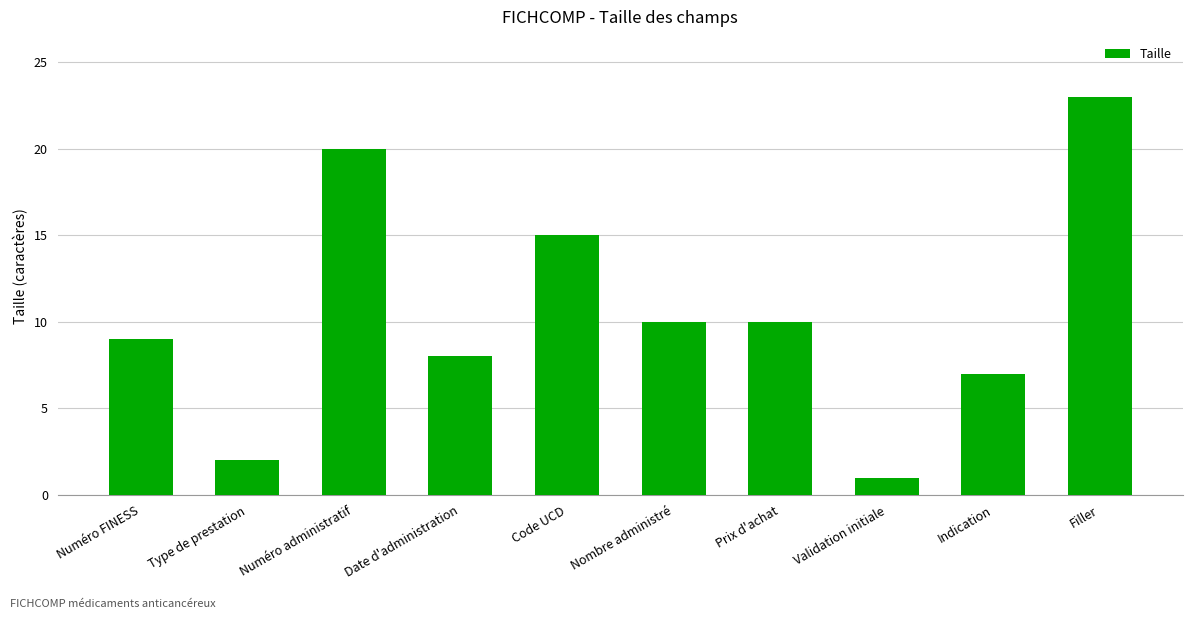

Reading left to right, list all the values displayed in this chart.

Numéro FINESS=9	Type de prestation=2	Numéro administratif=20	Date d'administration=8	Code UCD=15	Nombre administré=10	Prix d'achat=10	Validation initiale=1	Indication=7	Filler=23